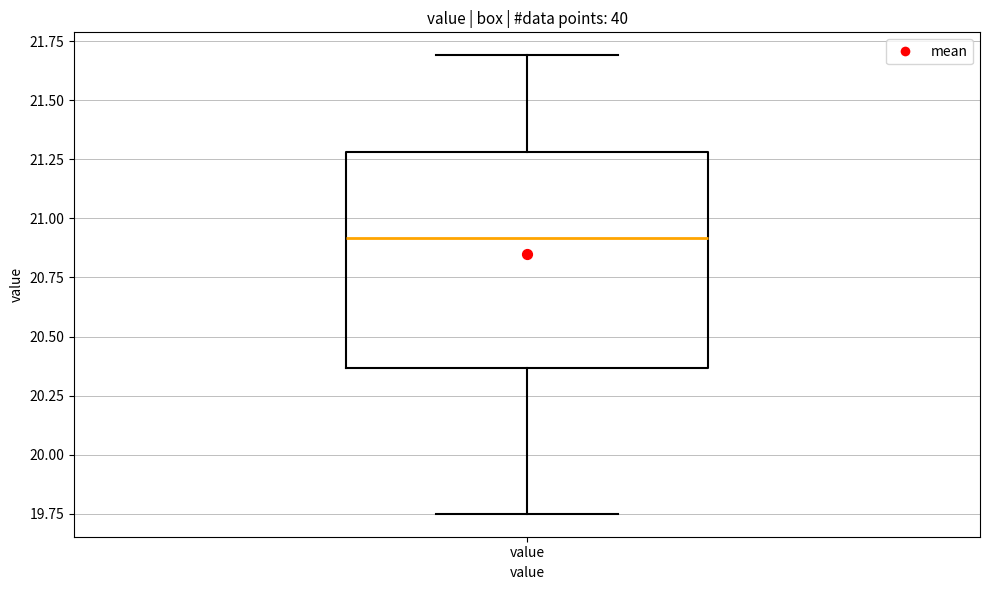

Where does the upper whisker of the box for value end on the y-axis? The values are not printed on the chart, so give them approximately, as read against the axis.

21.70